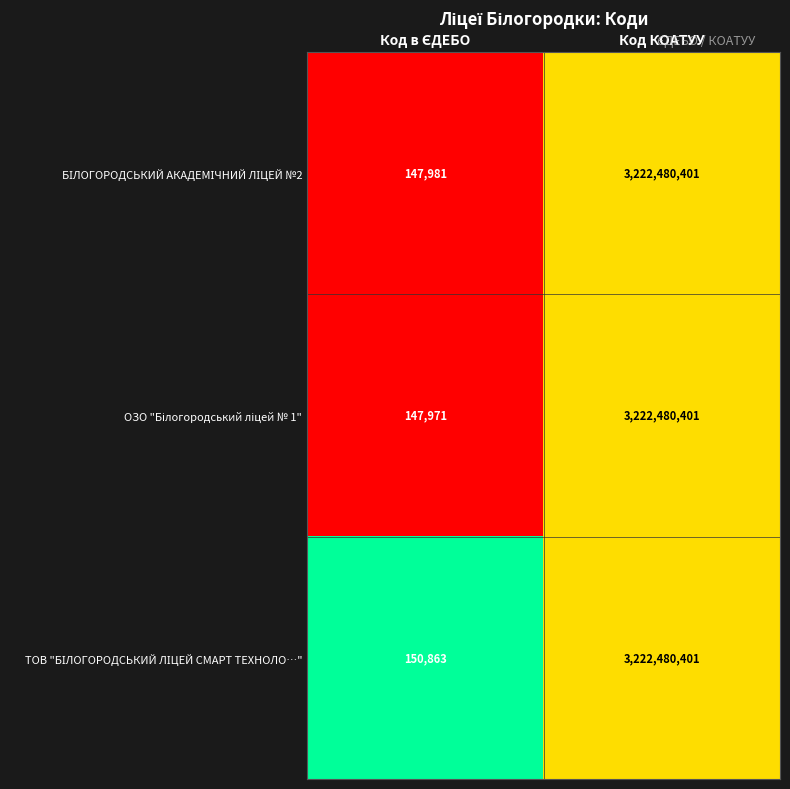

What is the minimum value shown in the chart?

147971